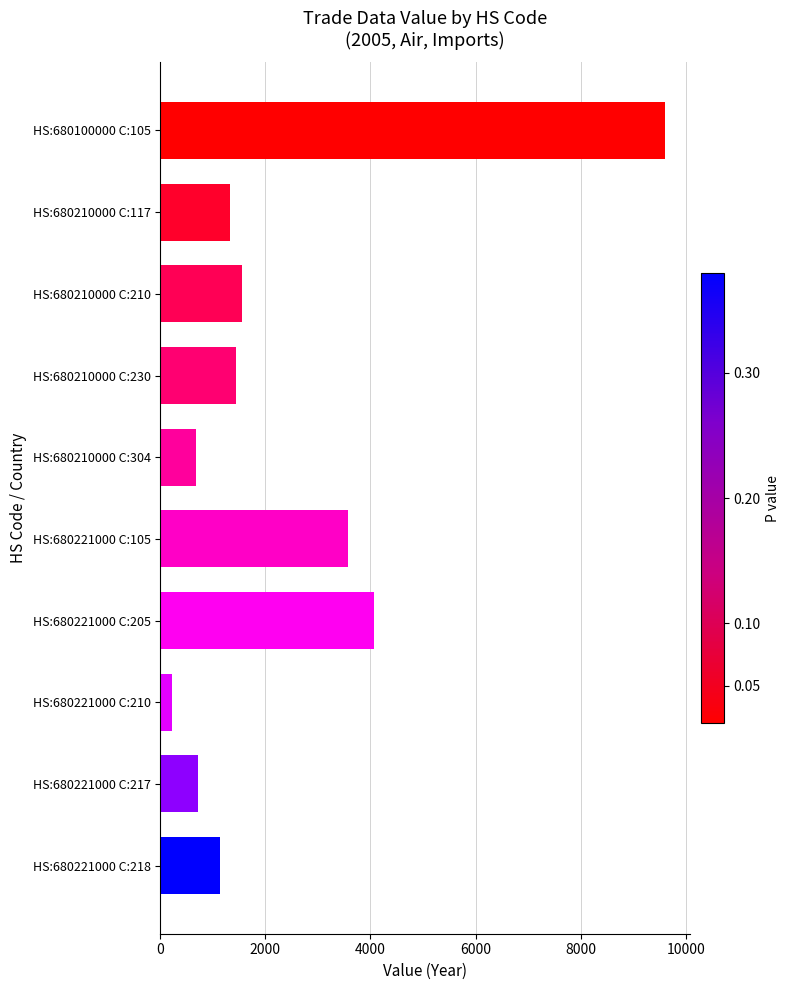

Does the chart contain stacked bars?

No